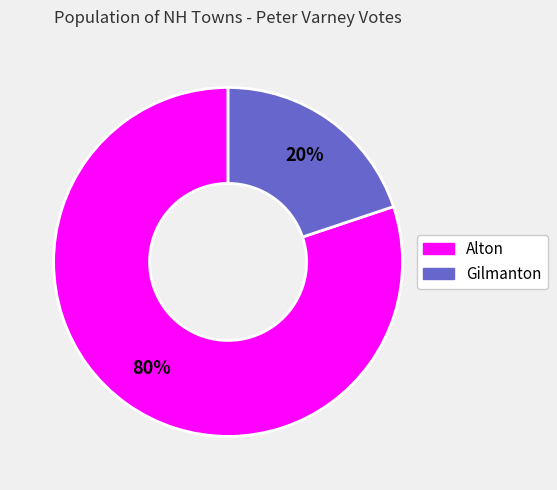

What is the largest slice in the pie chart?

Alton